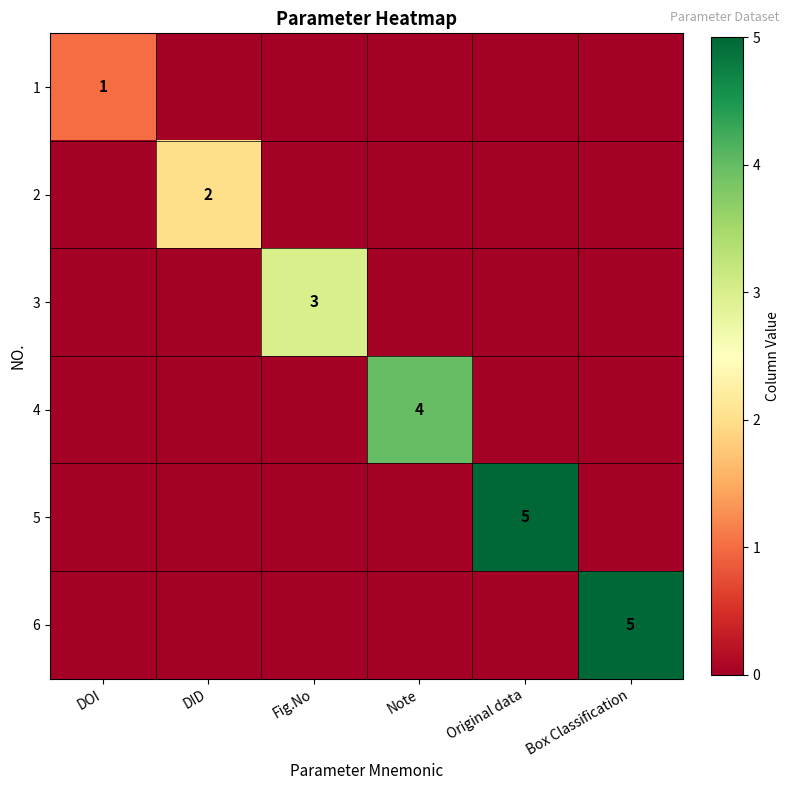

How many 1 values are between 0 and 1?

6